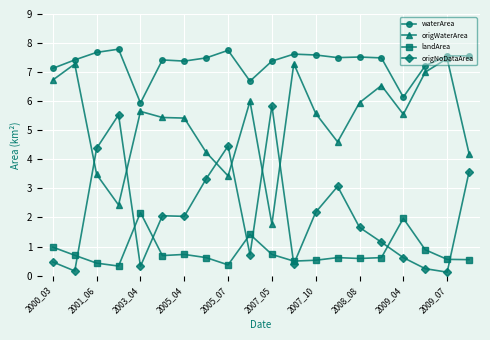

Which series ends up on top after the final intersection of origNoDataArea and origWaterArea?

origWaterArea